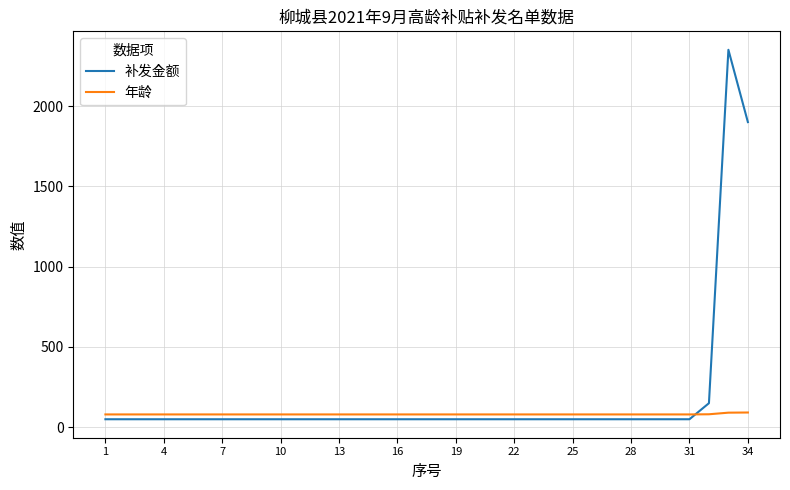

Count the number of categories in the chart.

34